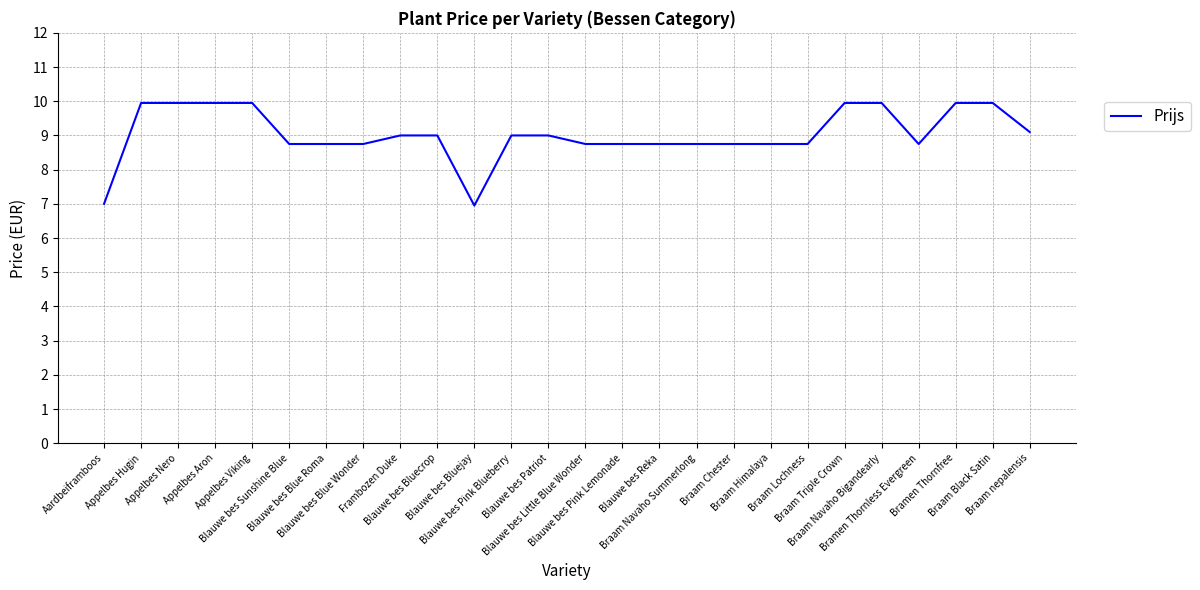

What is the difference between the maximum and minimum values?

3.0